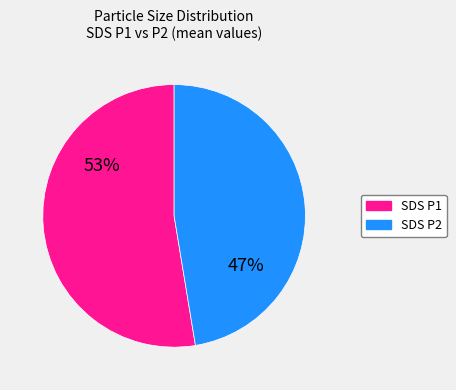

To the nearest percent, what is the average slice percentage?

50%